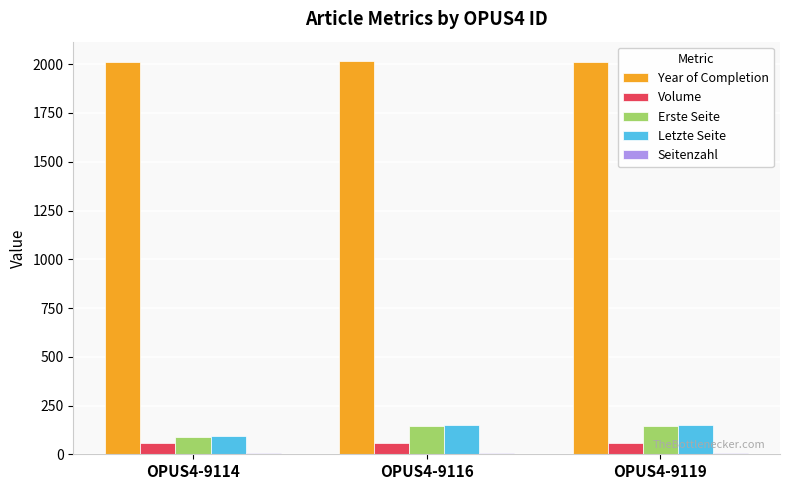

What is the sum of all Year of Completion values?

6042